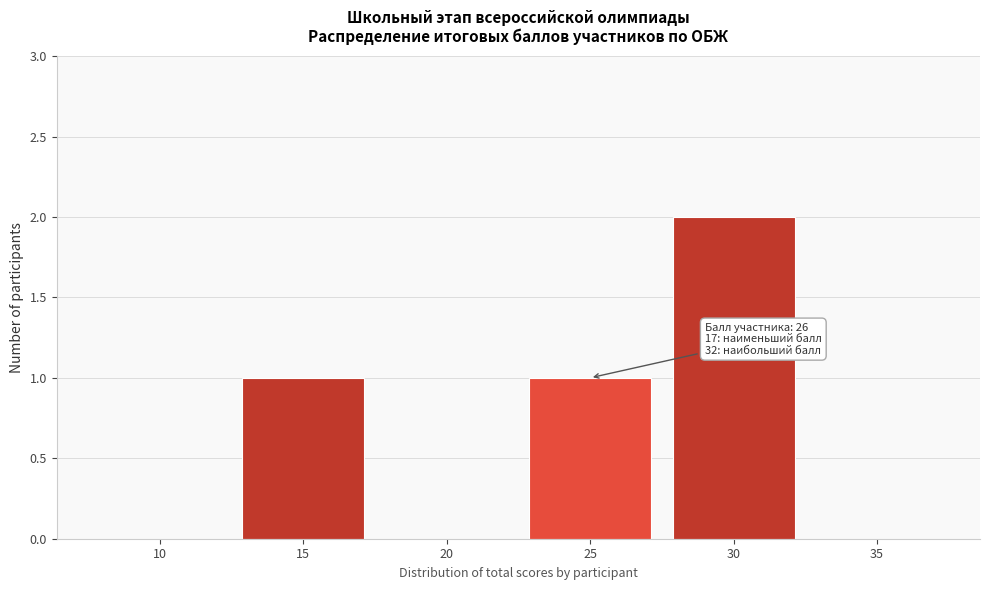

Reading right to left, extract all data points from this chart.

35=0	30=2	25=1	20=0	15=1	10=0